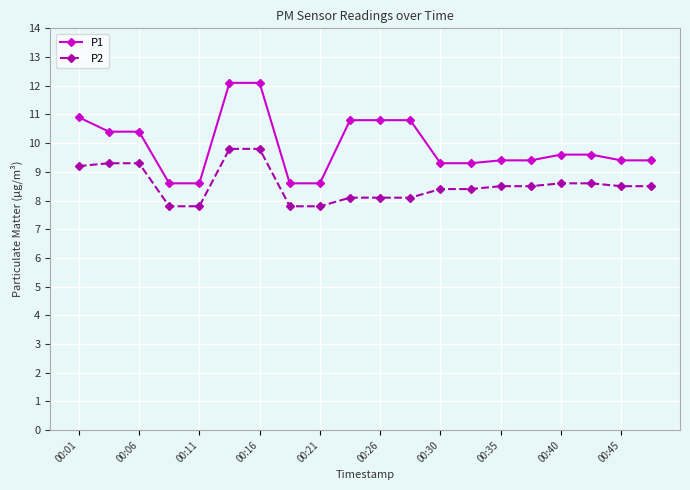

What is the average value of the P2 series?

8.5